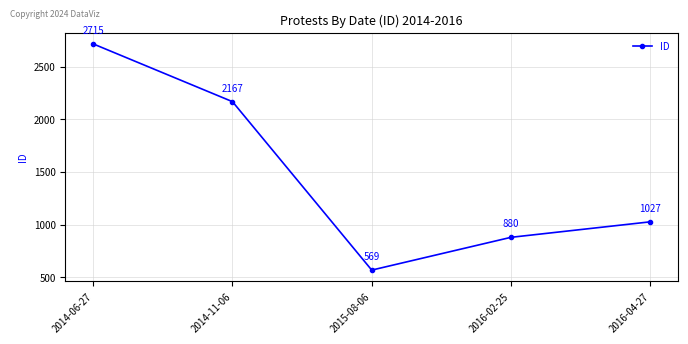

What is the difference between the maximum and minimum values?

2146